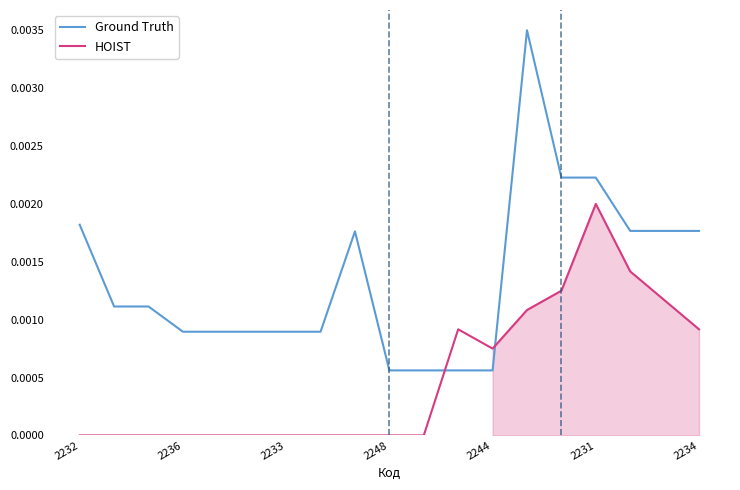

Count the number of data series in this chart.

2